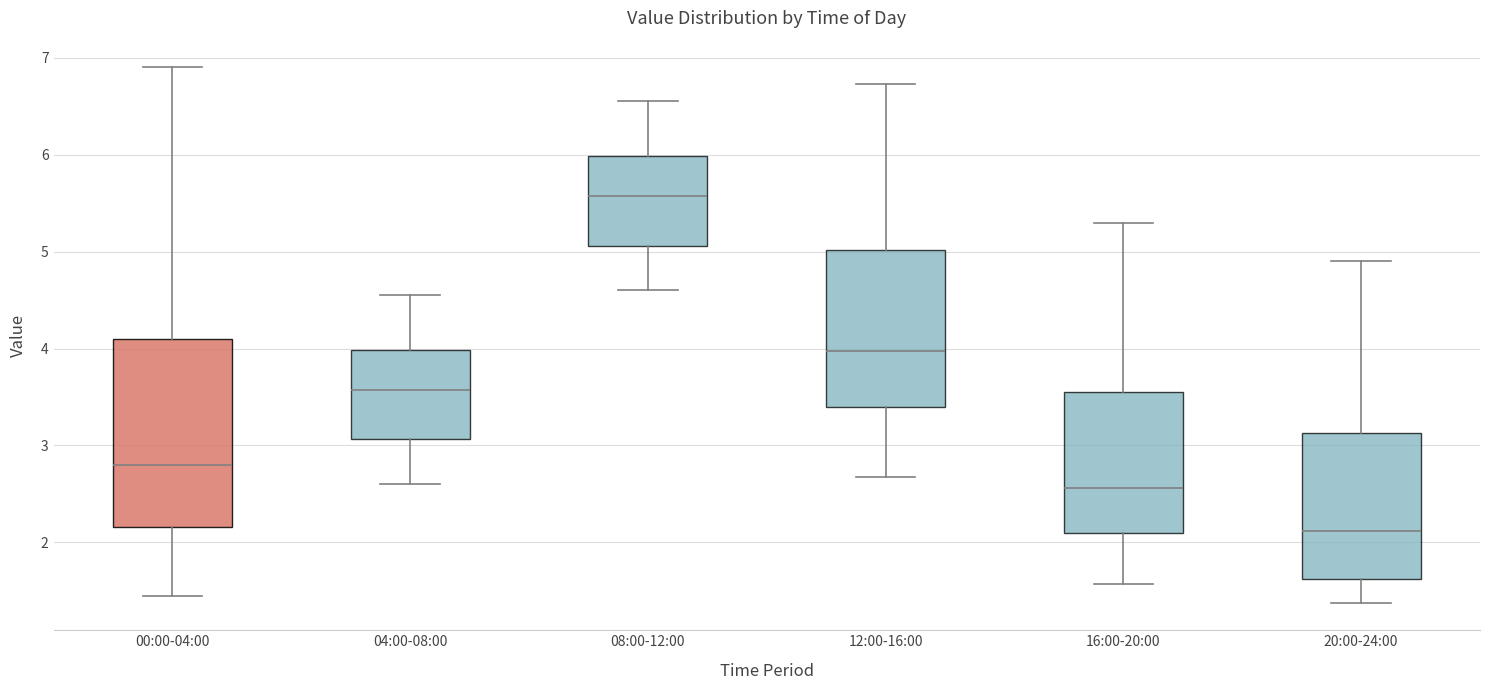

Reading left to right, transcribe this box plot: for each box, give where its median line is, the range the box spans, and where its two whiskers end, as read against the y-axis. The values are not printed on the chart, so give them approximately, as read against the axis.

00:00-04:00: median 2.8, box 2.2 to 4.1, whiskers 1.5 to 6.9
04:00-08:00: median 3.6, box 3.1 to 4.0, whiskers 2.6 to 4.6
08:00-12:00: median 5.6, box 5.1 to 6.0, whiskers 4.6 to 6.6
12:00-16:00: median 4.0, box 3.4 to 5.0, whiskers 2.7 to 6.7
16:00-20:00: median 2.6, box 2.1 to 3.6, whiskers 1.6 to 5.3
20:00-24:00: median 2.1, box 1.6 to 3.1, whiskers 1.4 to 4.9